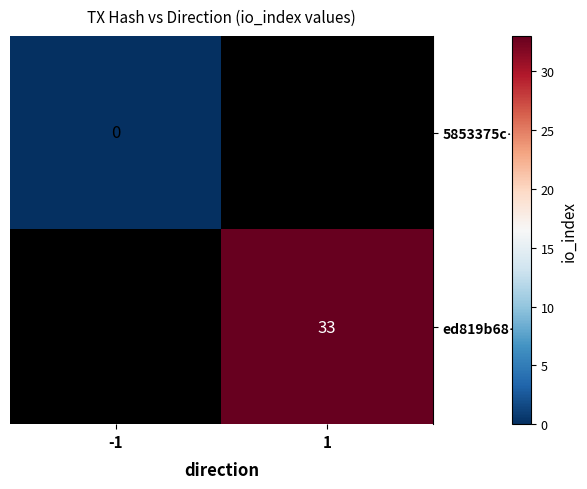

The value of ed819b68… at 1 is 33. True or false?

True